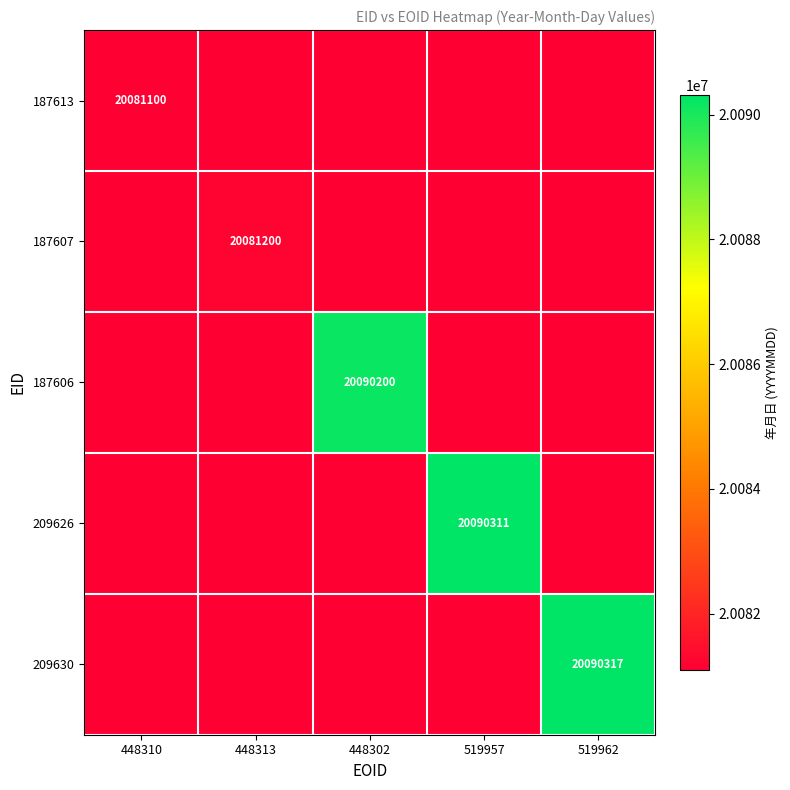

True or false: 187613 has a value of 29277363 at 448310.

False